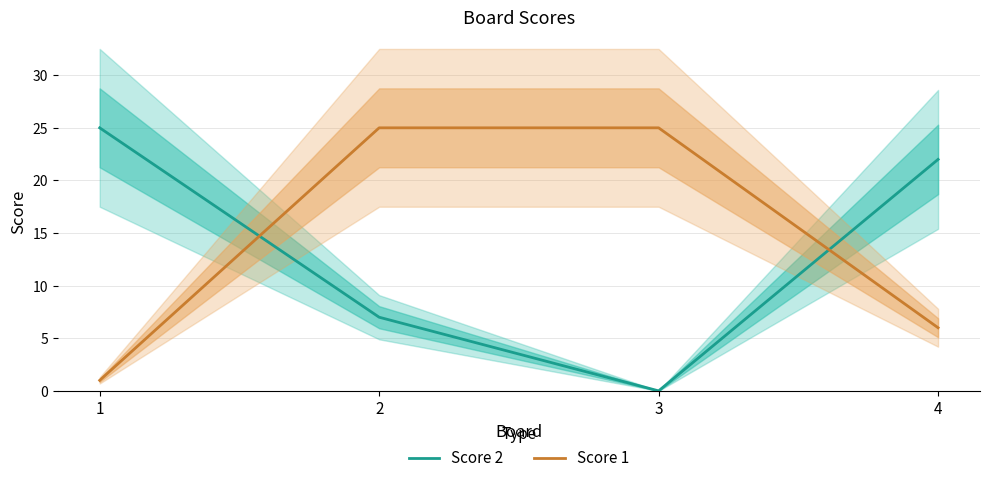

Where is the first local minimum for Score 2?

3